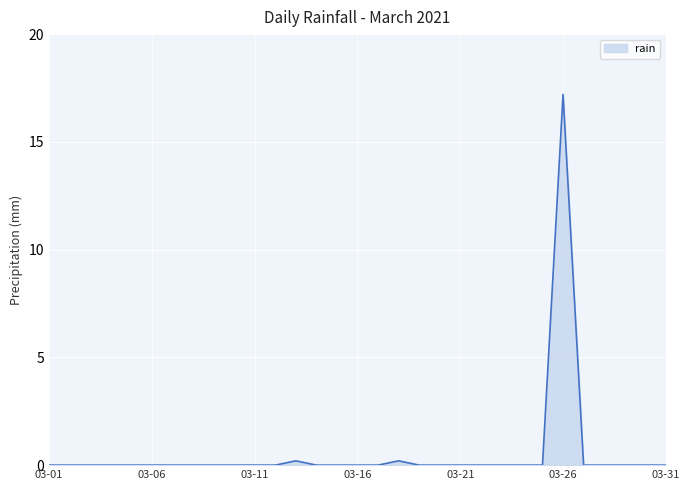

How many lines are shown in the chart?

1